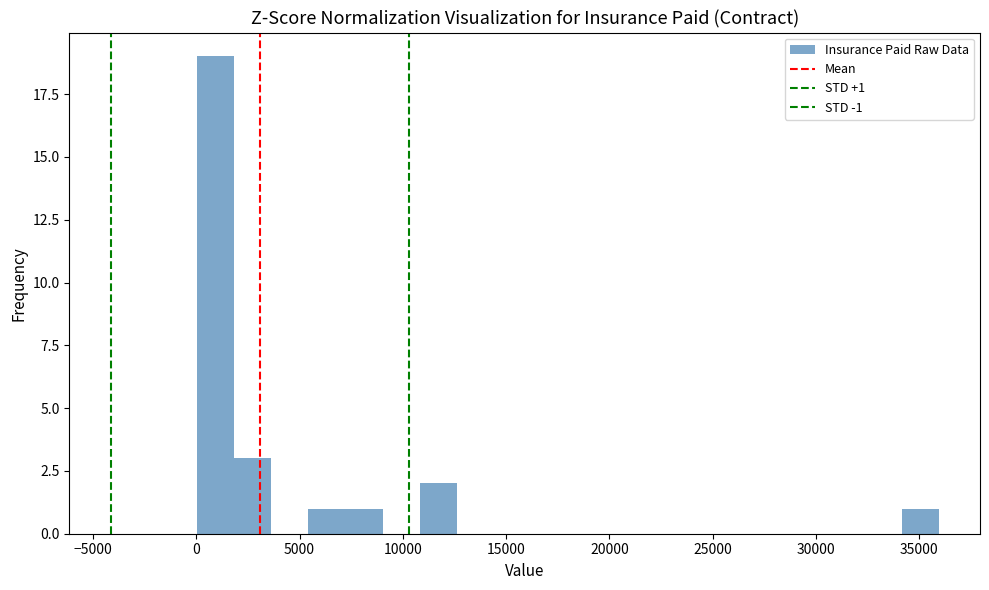

Around what value on the x-axis is the tallest bar? Give the approximate position of its centre, as read against the axis.

1000